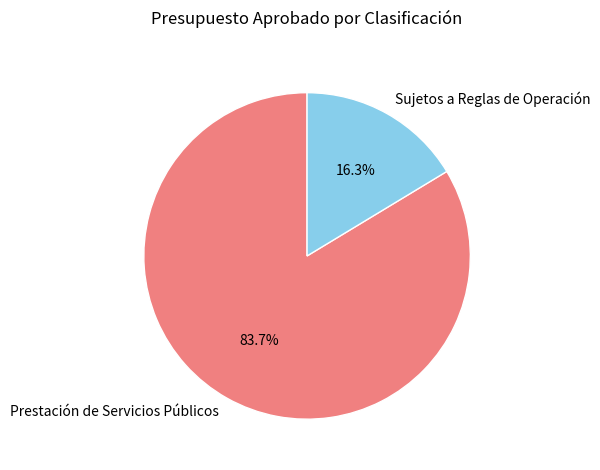

True or false: Sujetos a Reglas de Operación accounts for 5% of the total.

False